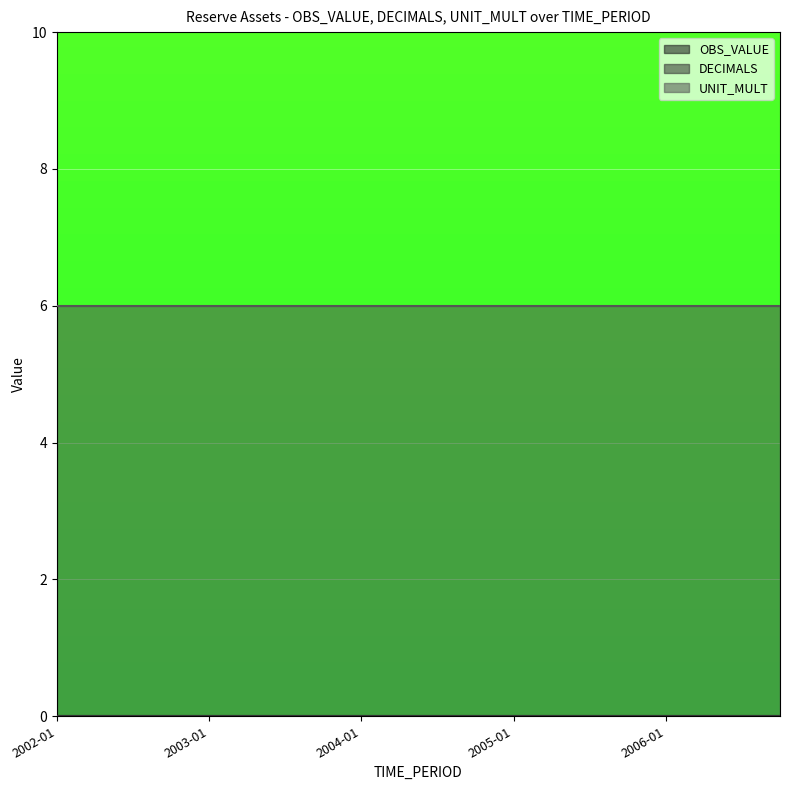

The value of UNIT_MULT at 2004-04 is 4. True or false?

False